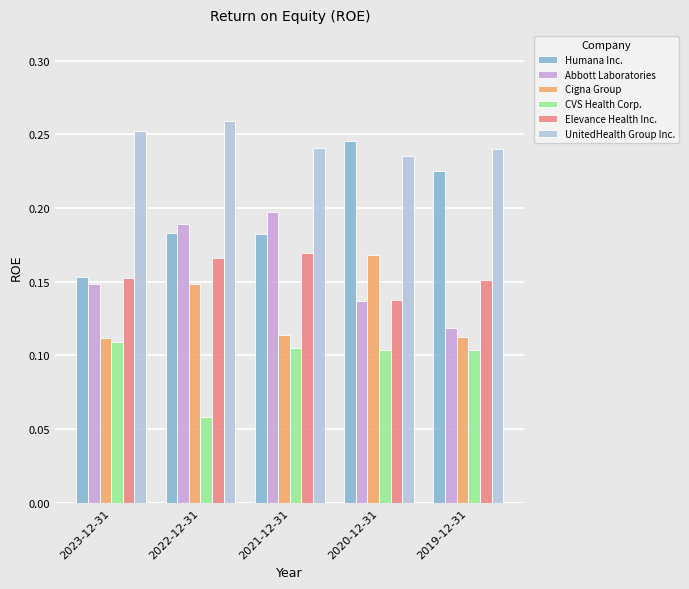

What is the sum of the UnitedHealth Group Inc. values at 2022-12-31 and 2021-12-31?

0.5